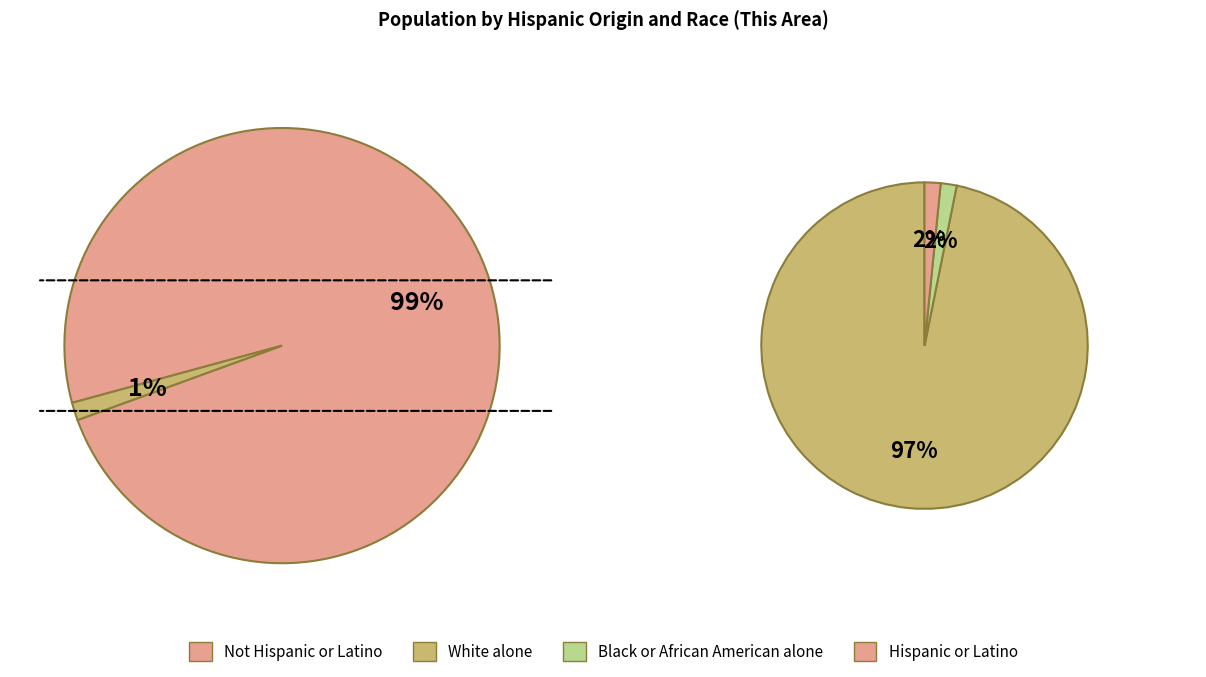

Is it true that Black or African American alone is 1% of the pie?

False